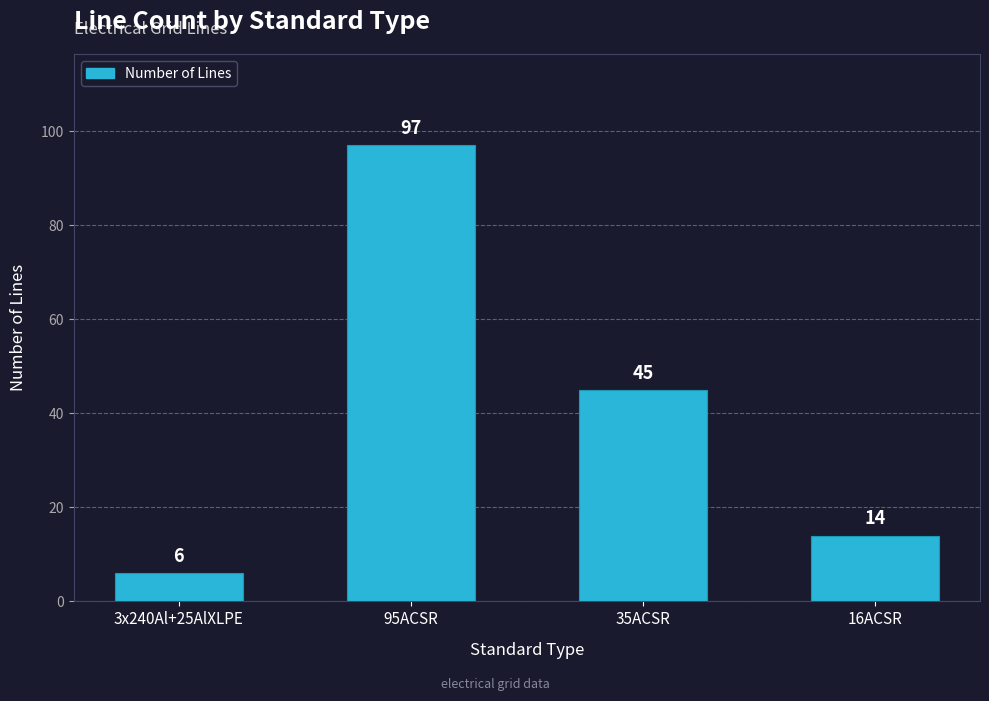

Which label corresponds to the smallest value in the chart?

3x240Al+25AlXLPE